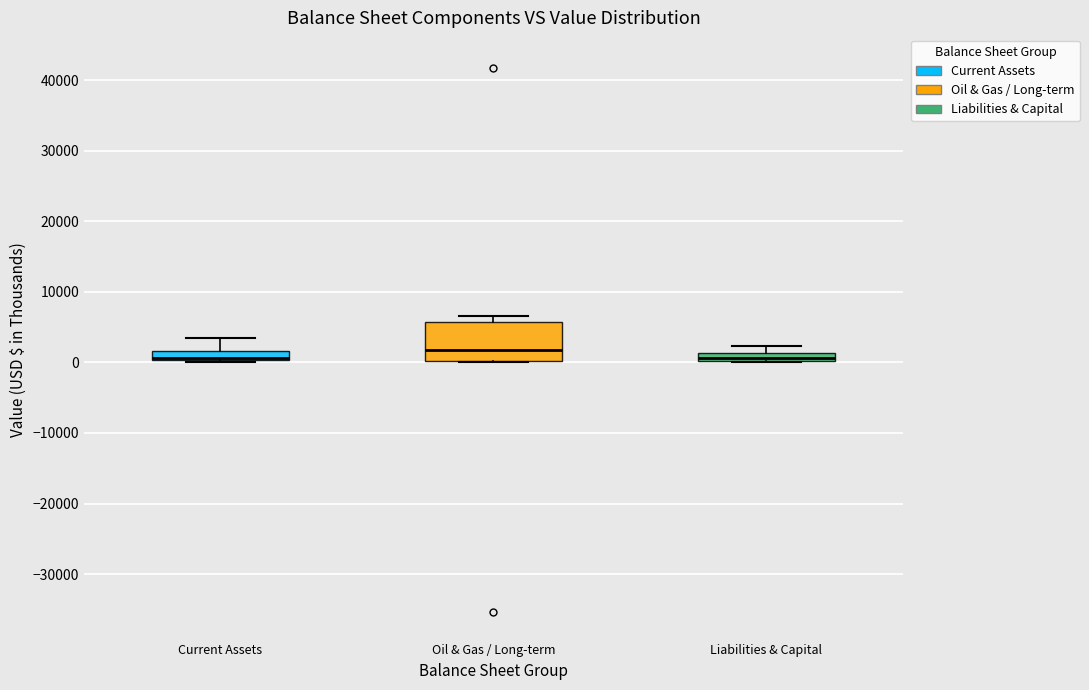

Which box has the highest median line?

Oil & Gas / Long-term